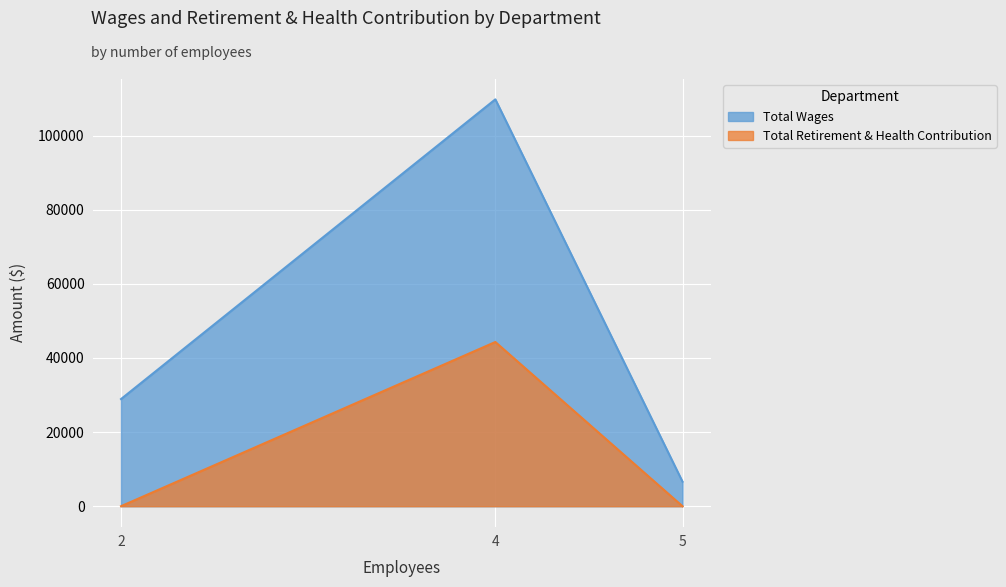

Is the value of Total Retirement & Health Contribution at 2 greater than the value of Total Wages at 5?

No